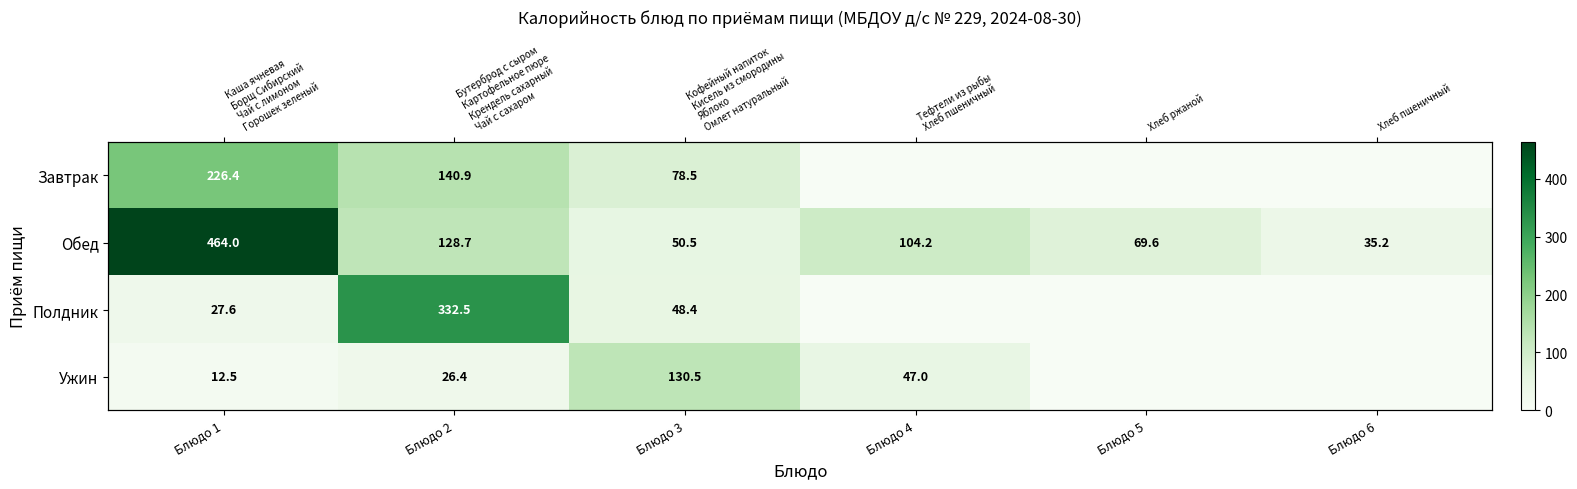

At how many categories does at least one series exceed 233?

2